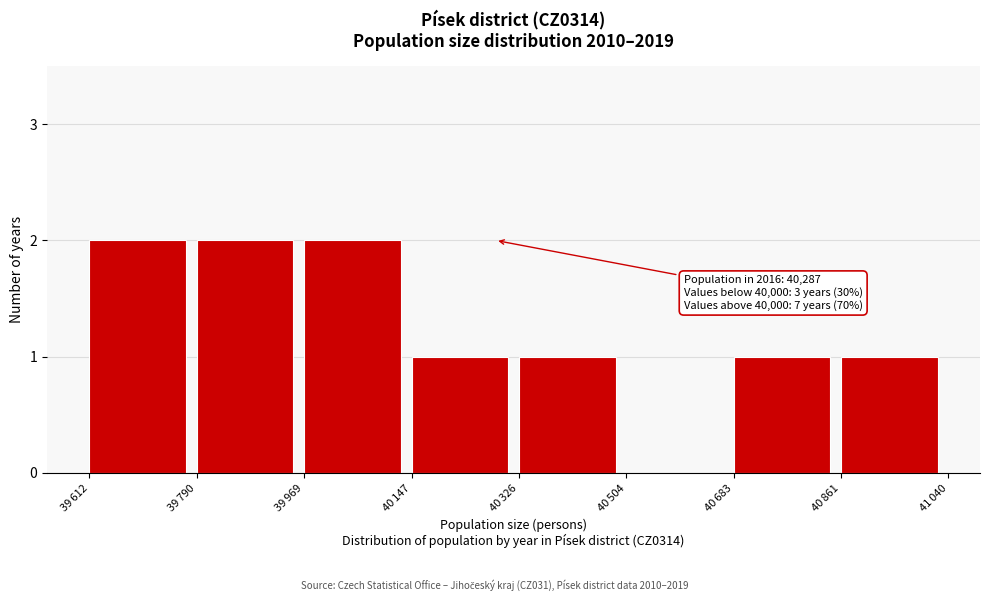

What is the sum of all values?

10